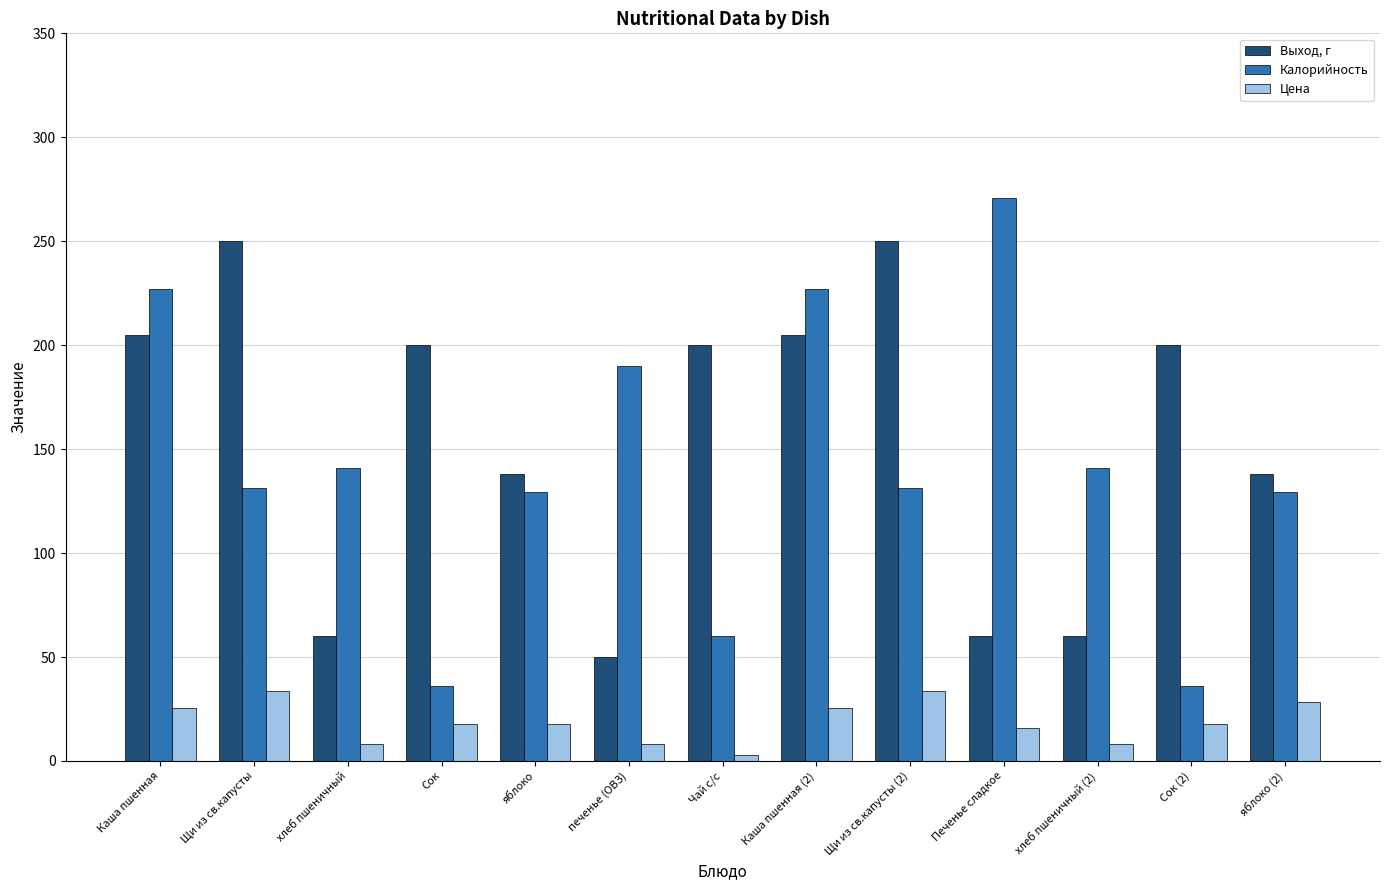

The value of Калорийность at Сок (2) is 10.6. True or false?

False